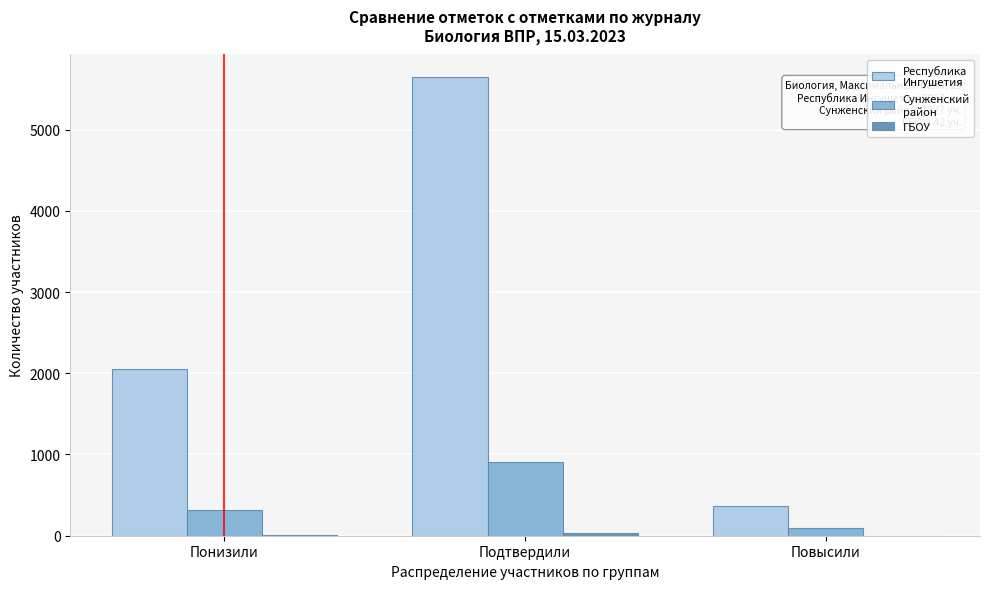

At which category is the sum across all series the highest?

Подтвердили